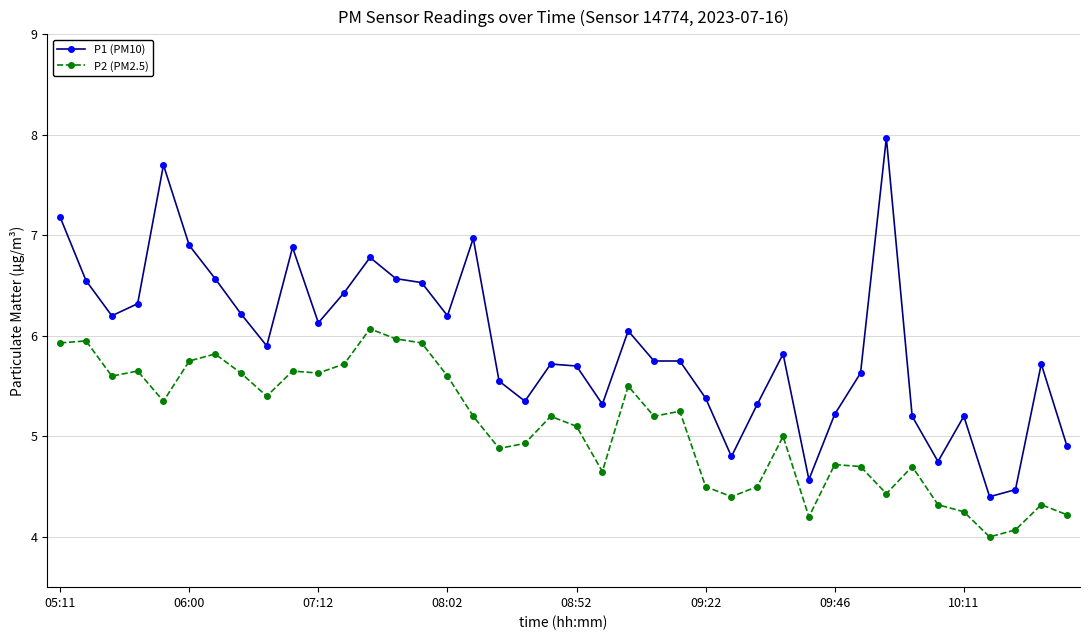

What is the sum of all P2 (PM2.5) values?

203.9